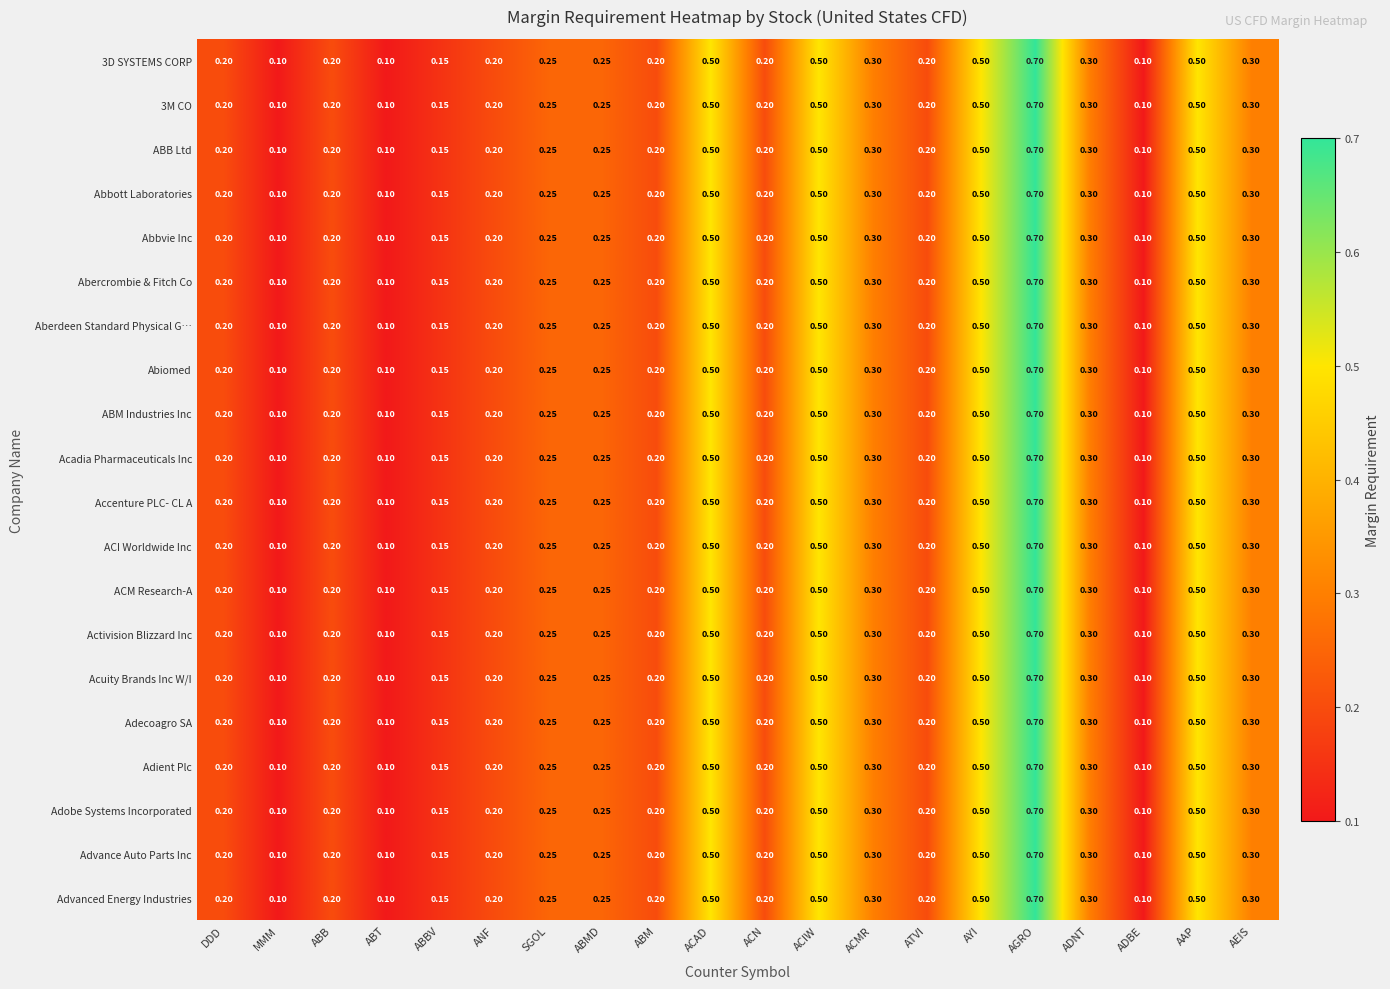

Which category has the highest value in the ACI Worldwide Inc series?

AGRO